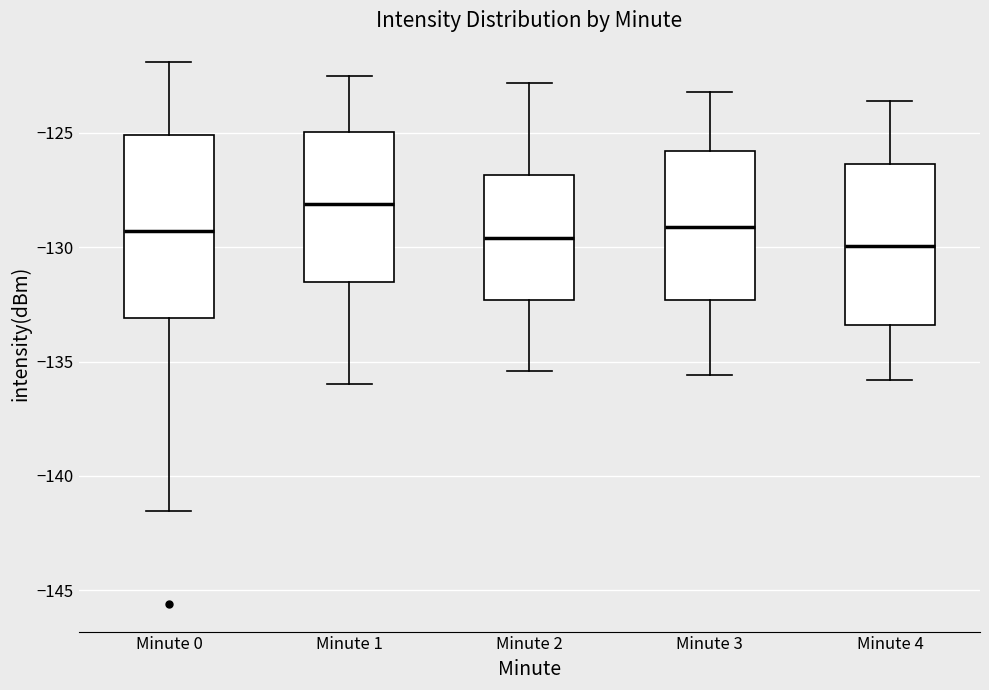

Where does the median line of the box for Minute 0 sit on the y-axis? The values are not printed on the chart, so give them approximately, as read against the axis.

-129.5